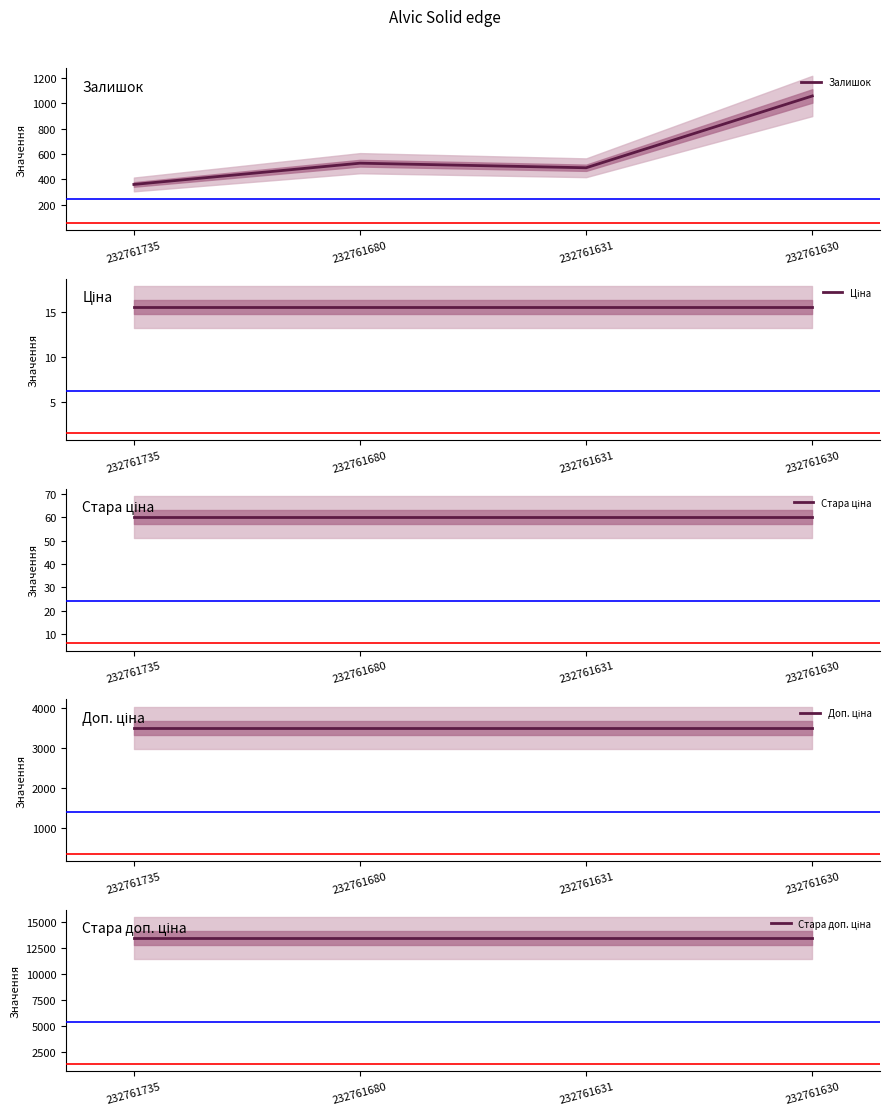

The value of Ціна at 232761631 is 4.8. True or false?

False